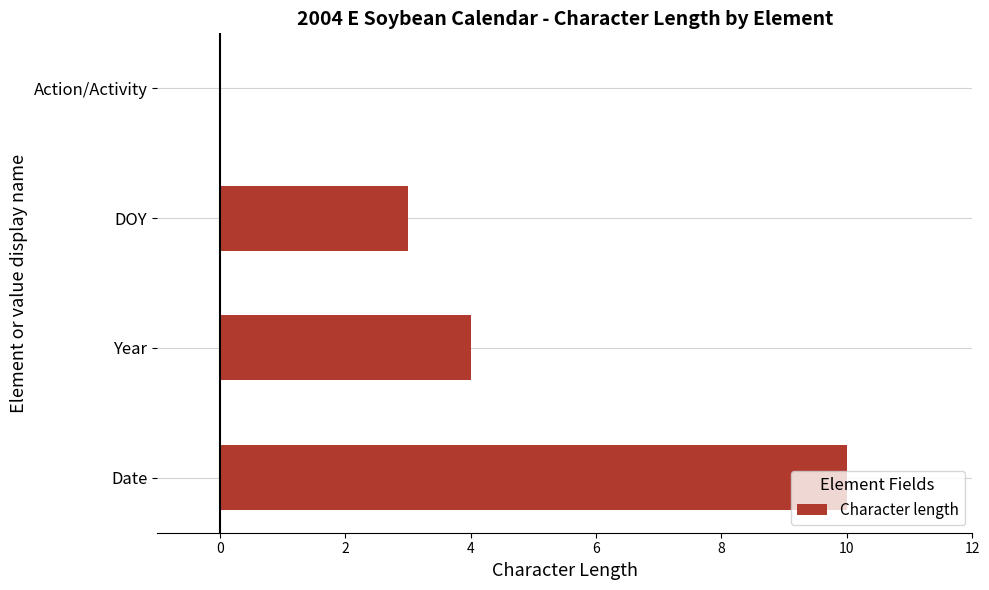

True or false: the data shows -5 at Action/Activity.

False